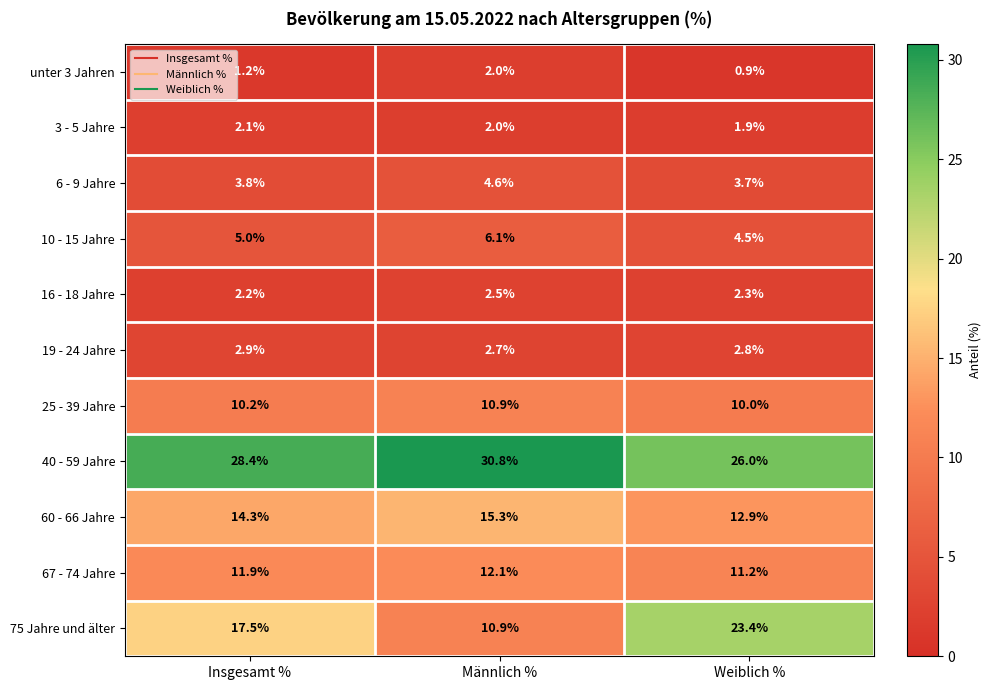

What is the sum of the 25 - 39 Jahre values at Insgesamt % and Weiblich %?

20.2